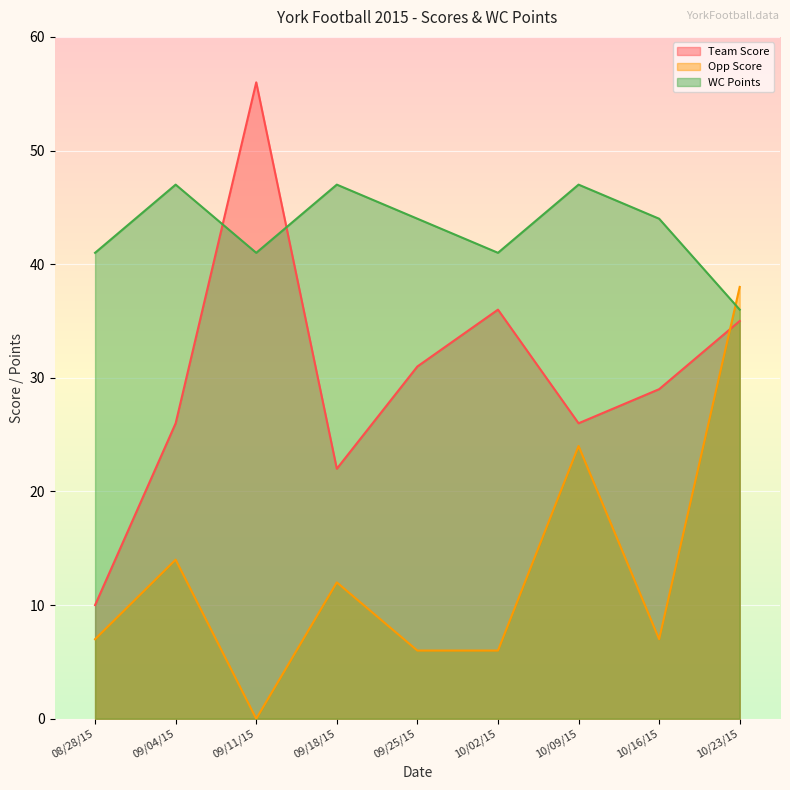

Between 09/11/15 and 10/16/15, which is larger?

09/11/15